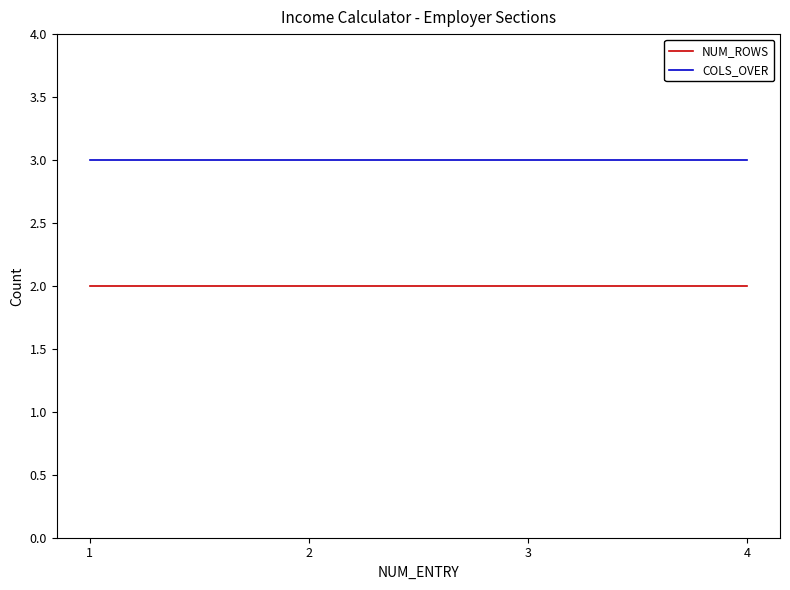

List the series in order of their overall mean, lowest first.

NUM_ROWS, COLS_OVER